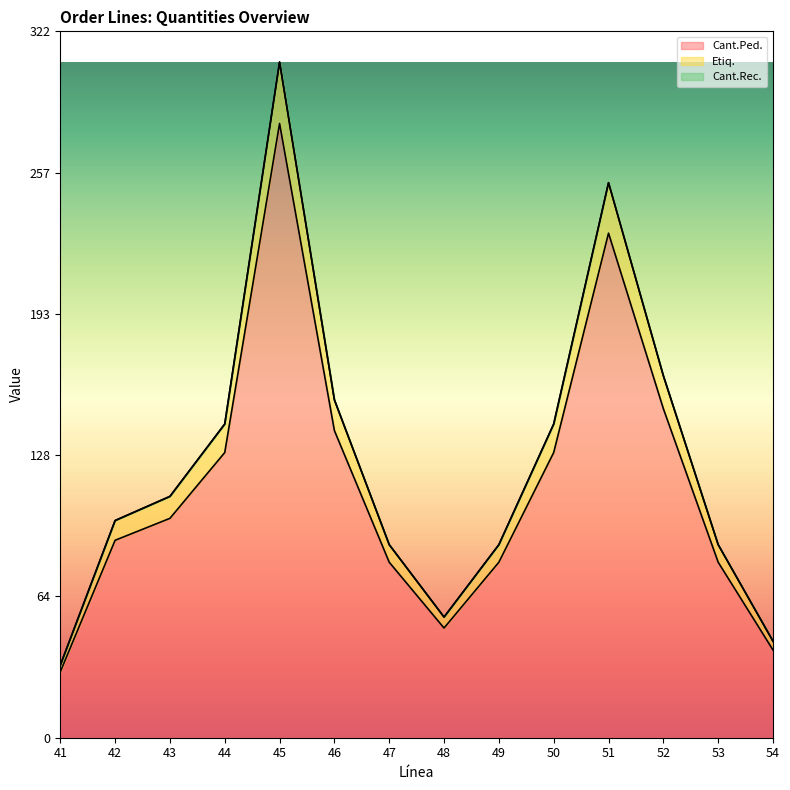

True or false: Cant.Ped. has a value of 360 at 51.

False